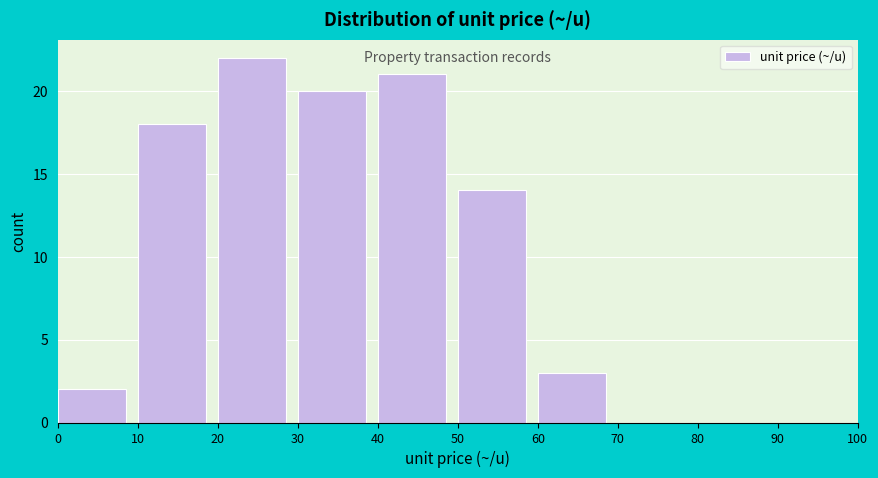

Over which range of the x-axis is the bar tallest?

20 to 30